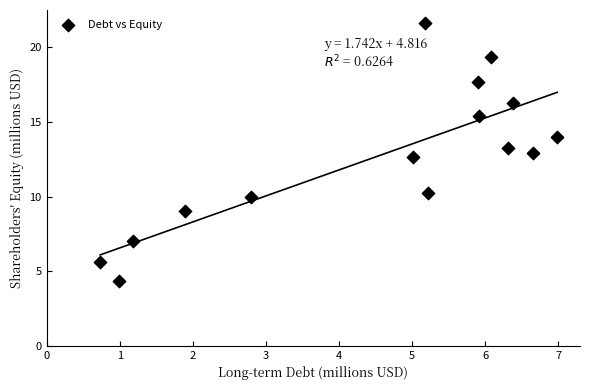

What Y value in the scatter plot is closest to 12?

12.6